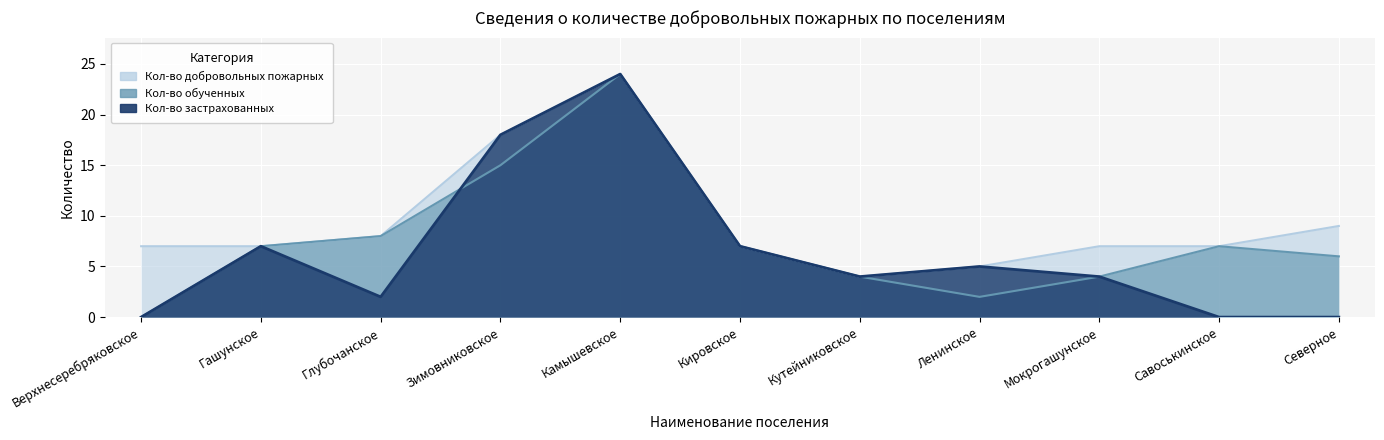

Which series ends up on top after the final intersection of Кол-во застрахованных and Кол-во обученных добровольных пожарных?

Кол-во застрахованных